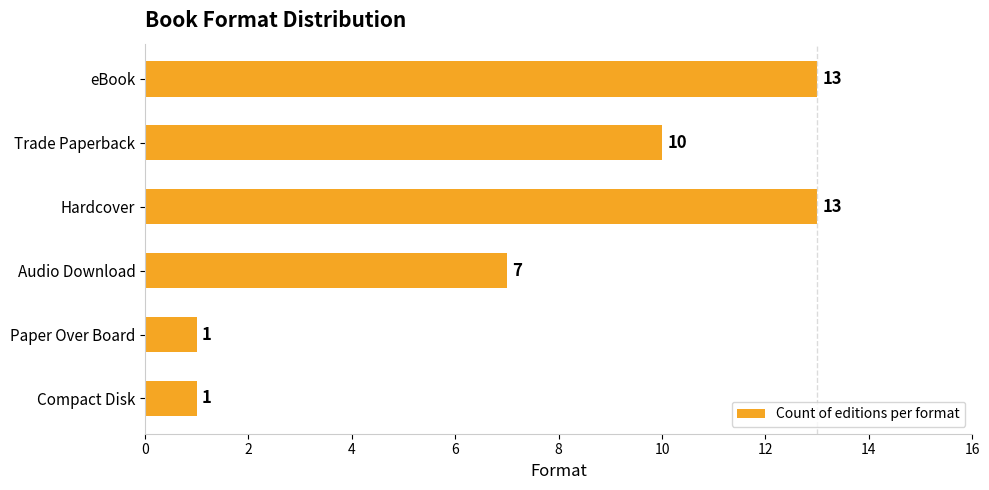

How many distinct data groups are displayed?

1